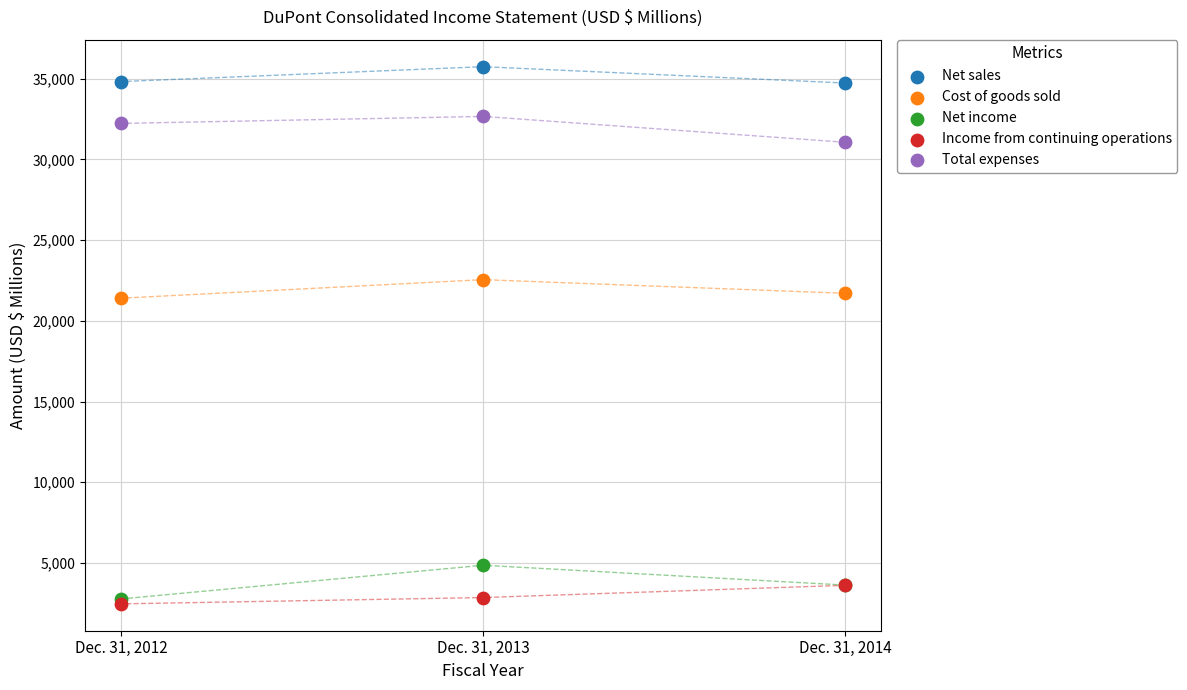

What are all the series names shown in the legend?

Net sales, Cost of goods sold, Net income, Income from continuing operations, Total expenses